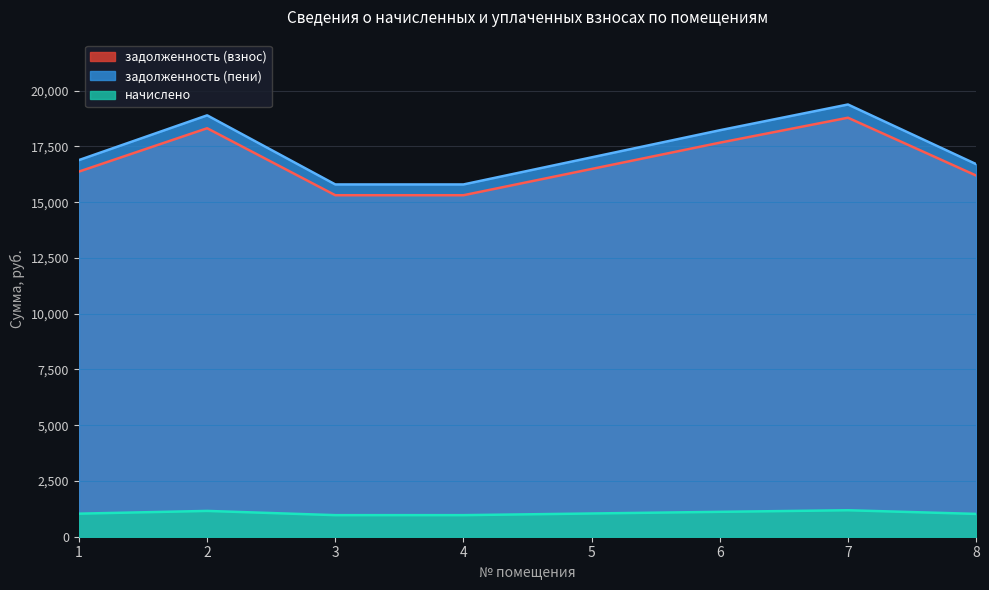

What is the value of the задолженность (взнос) point at the 5th from the left?

16490.9